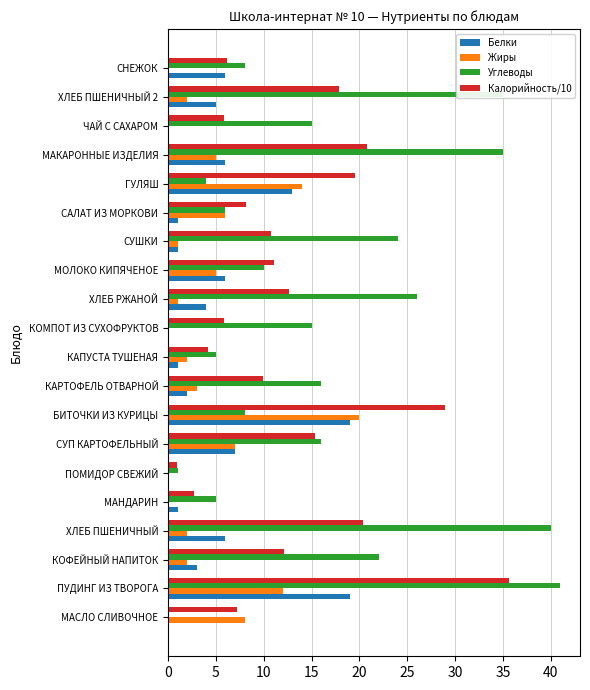

What is the approximate value of Жиры at КОФЕЙНЫЙ НАПИТОК?

2.0